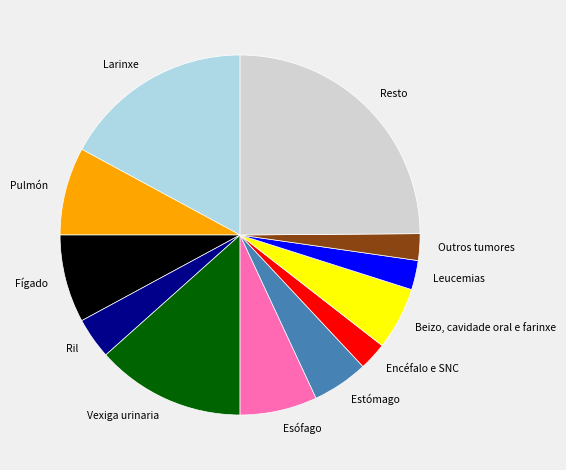

Is Beizo, cavidade oral e farinxe the majority of the pie?

No